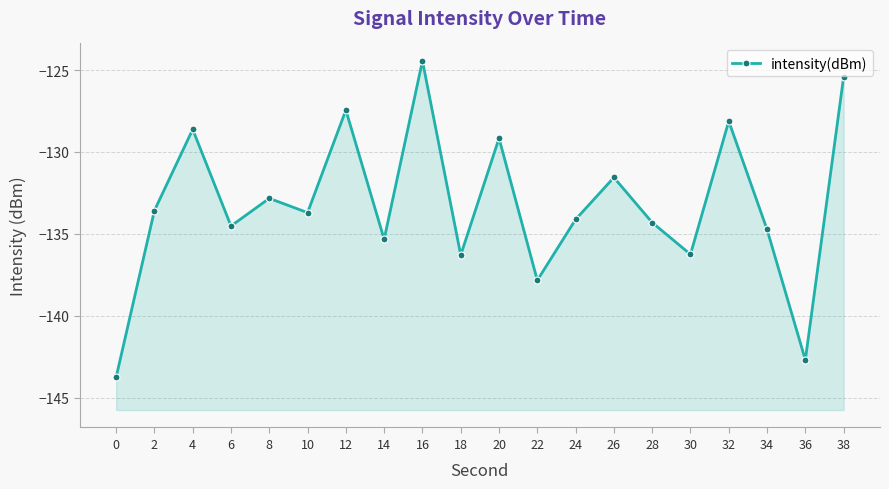

Which has a higher value, 2 or 12?

12